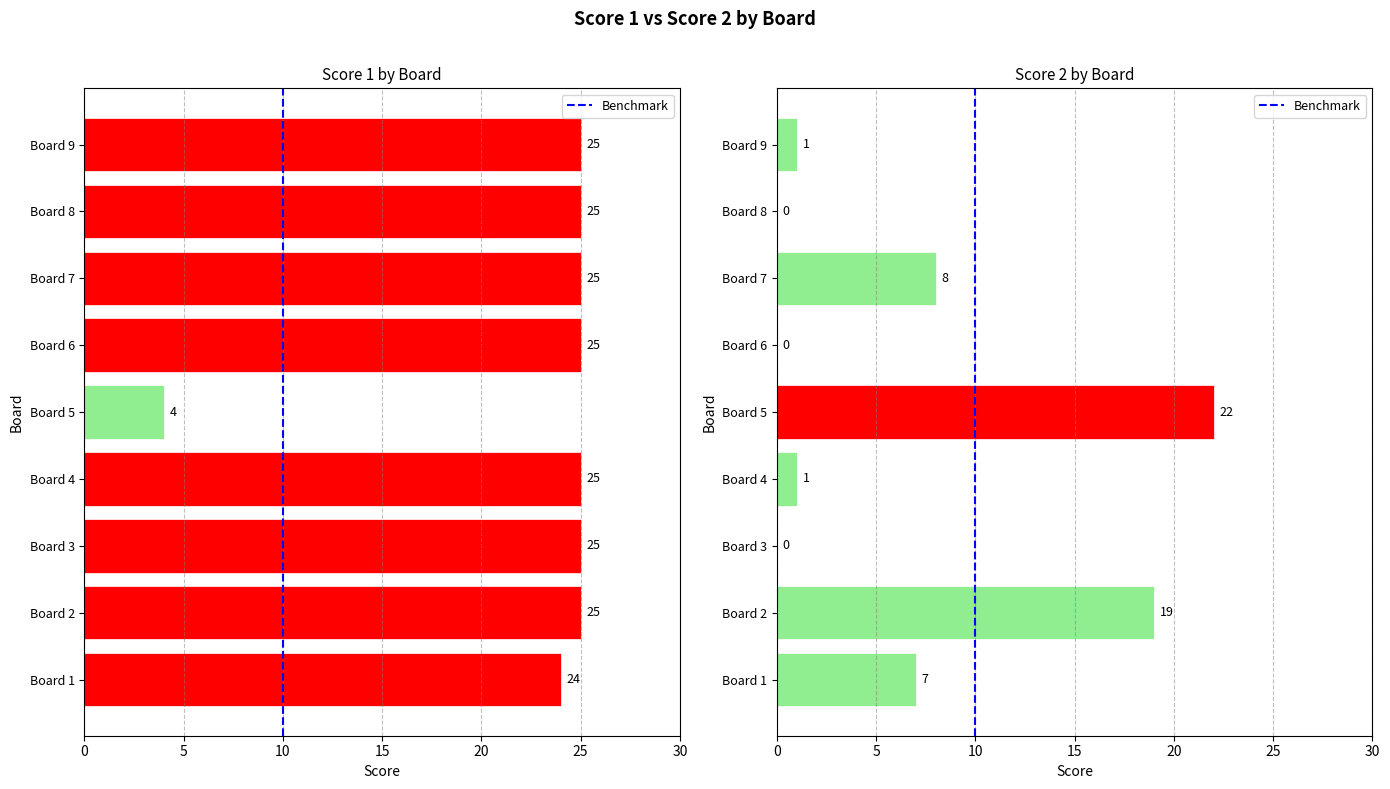

At which category is the sum across all series the highest?

Board 2